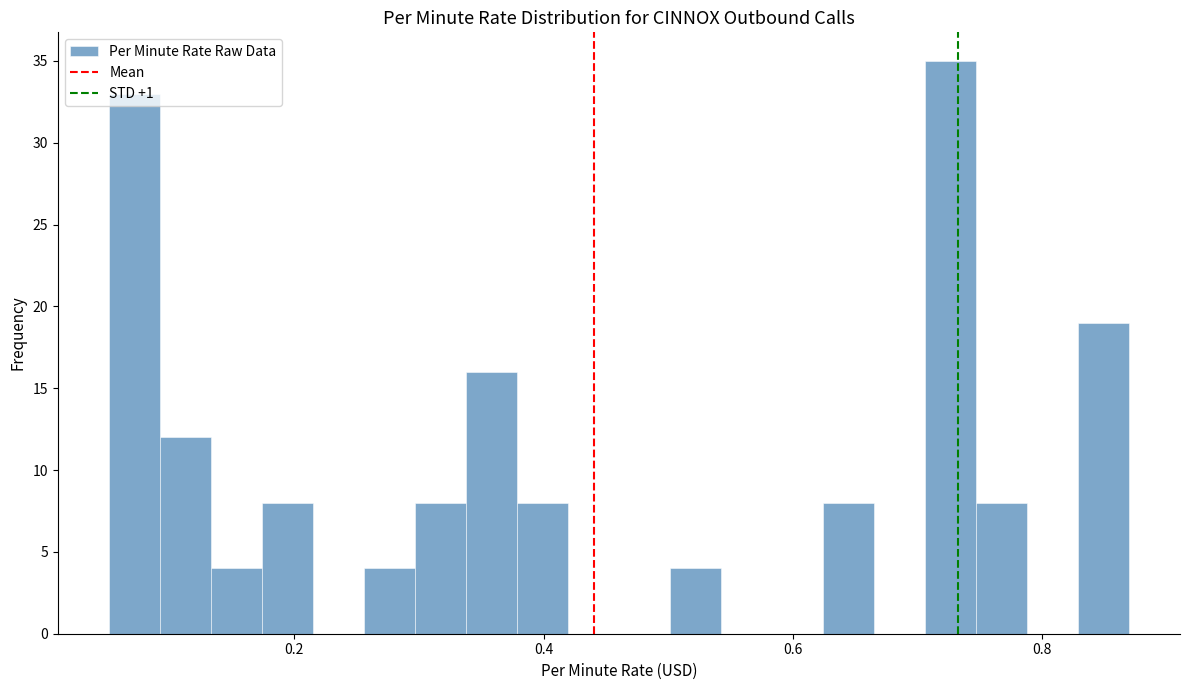

Read against the x-axis, roughly where is the centre of the tallest bar?

0.72